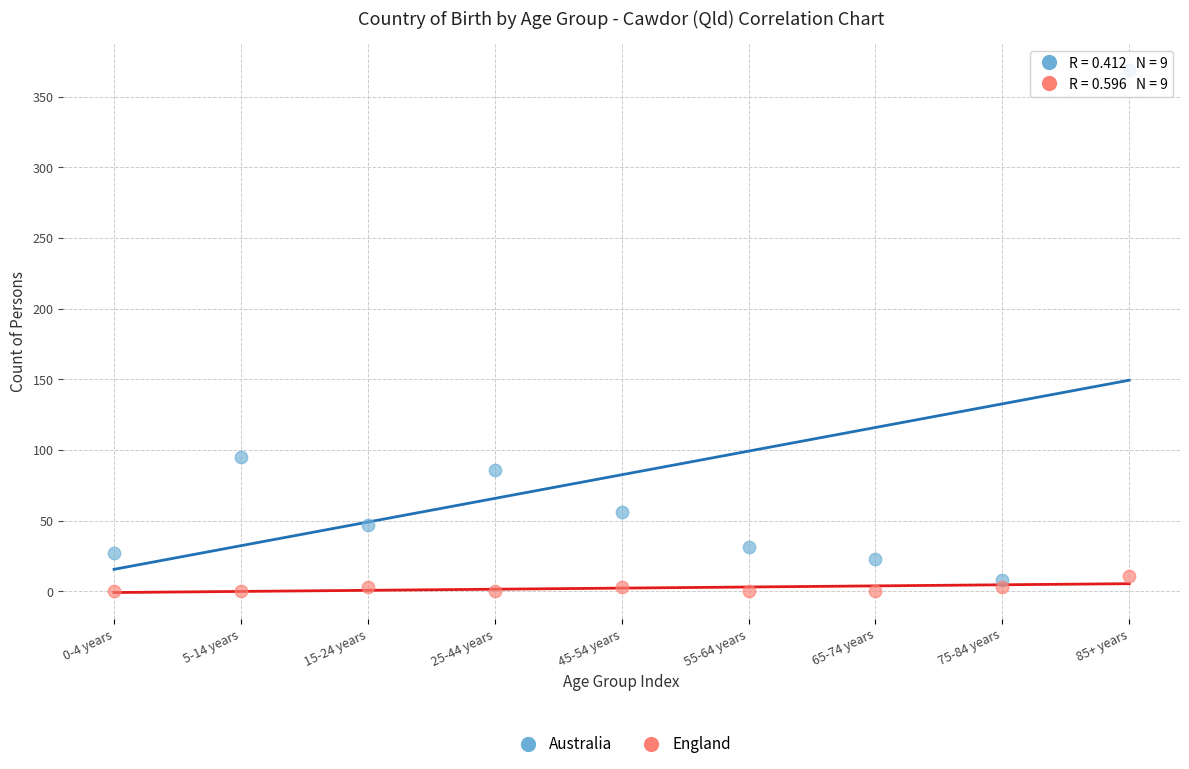

Which series contains the lowest Y value?

England